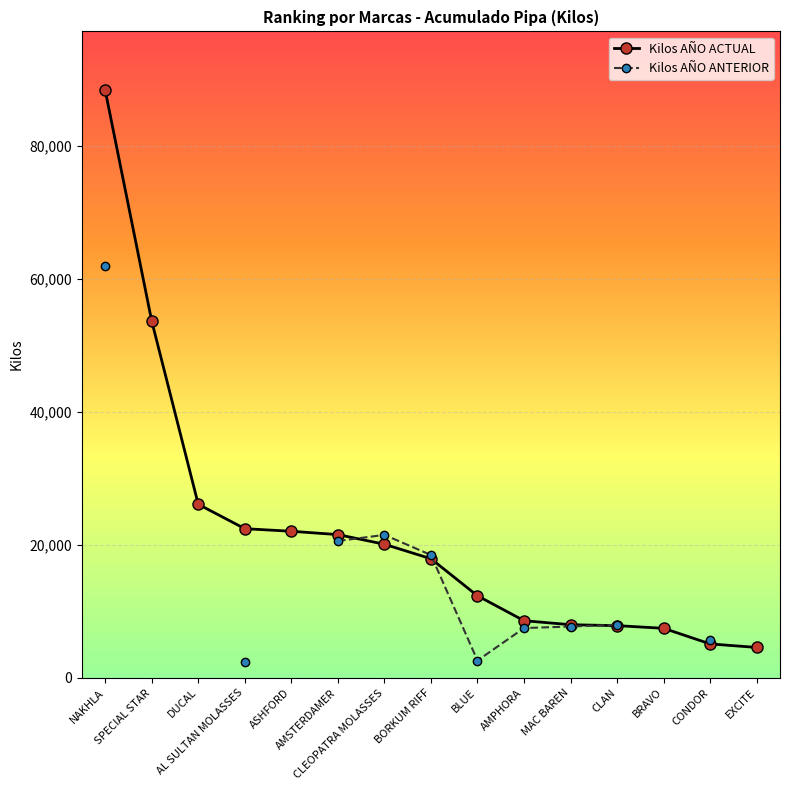

How many series are shown in this chart?

2